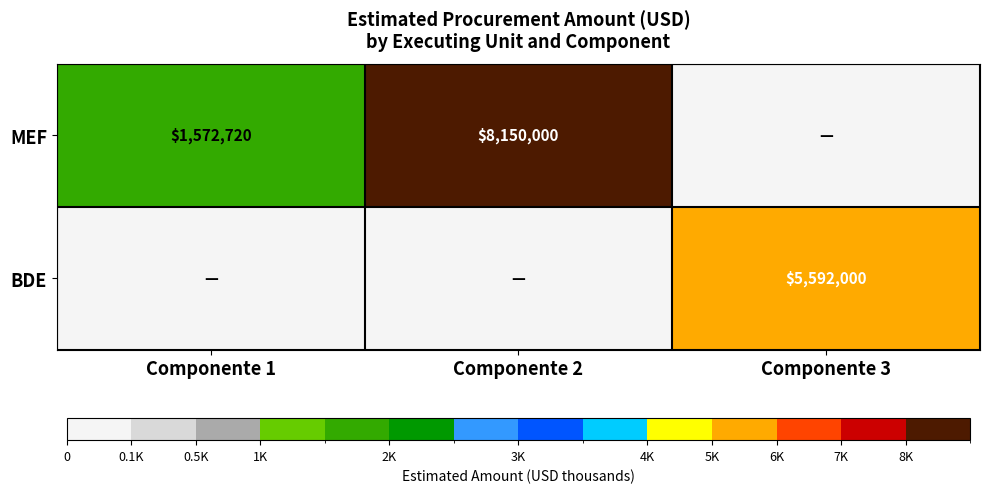

True or false: MEF has a value of 578085 at Componente 1.

False